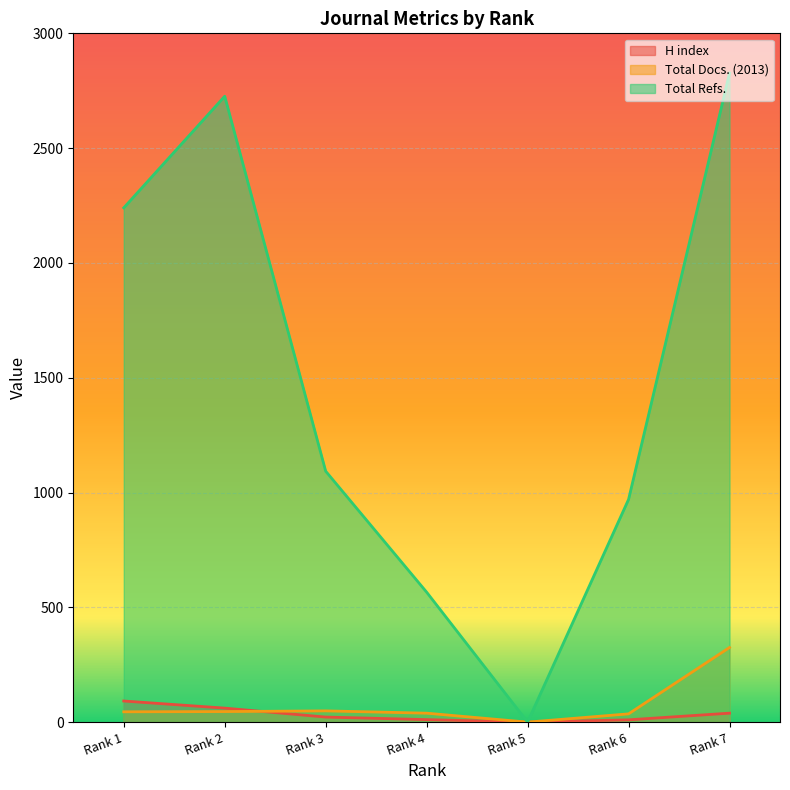

True or false: H index and Total Docs. (2013) intersect in this chart.

True